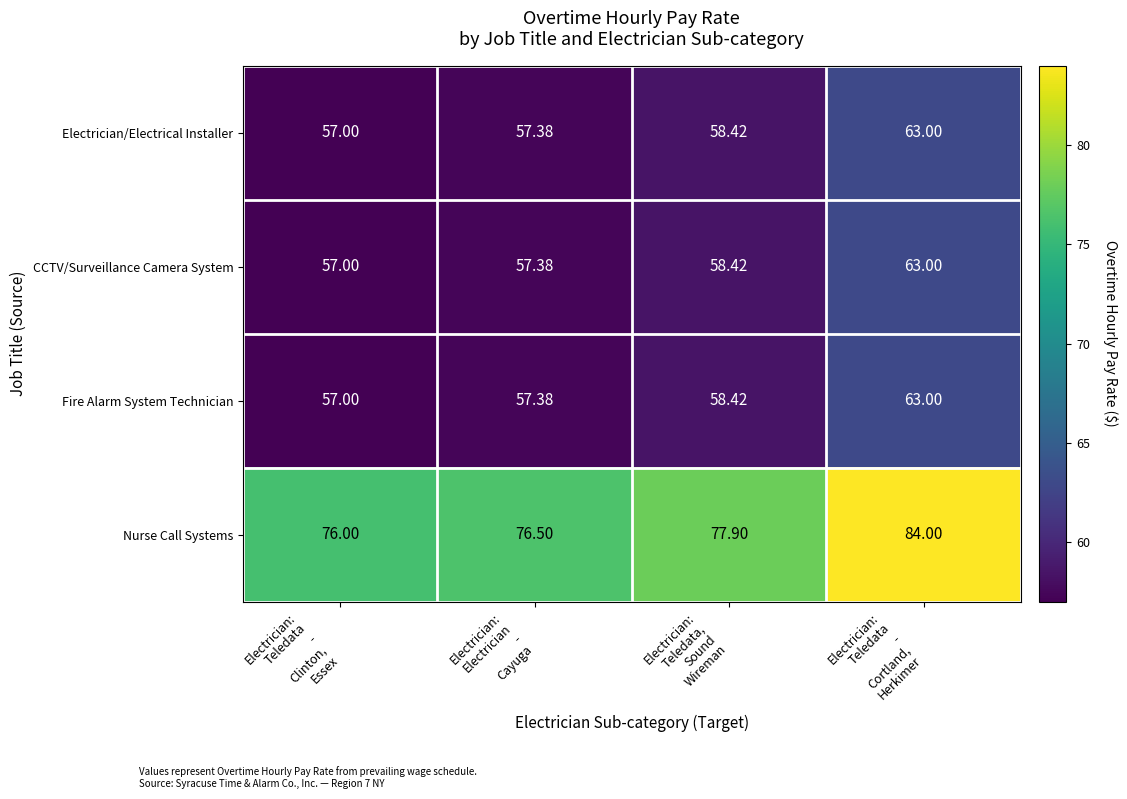

What is the greatest value displayed?

84.0